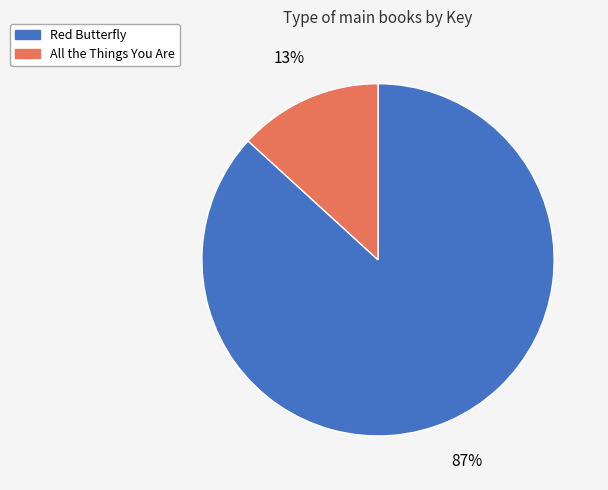

To the nearest percent, what percentage of the pie is All the Things You Are?

13%